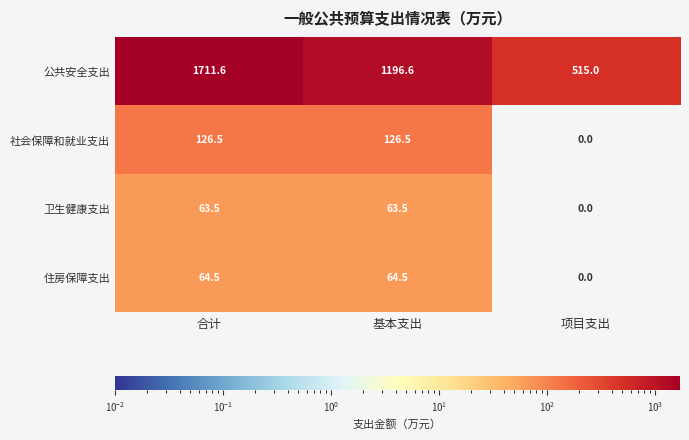

What is the average value of the 住房保障支出 series?

43.0